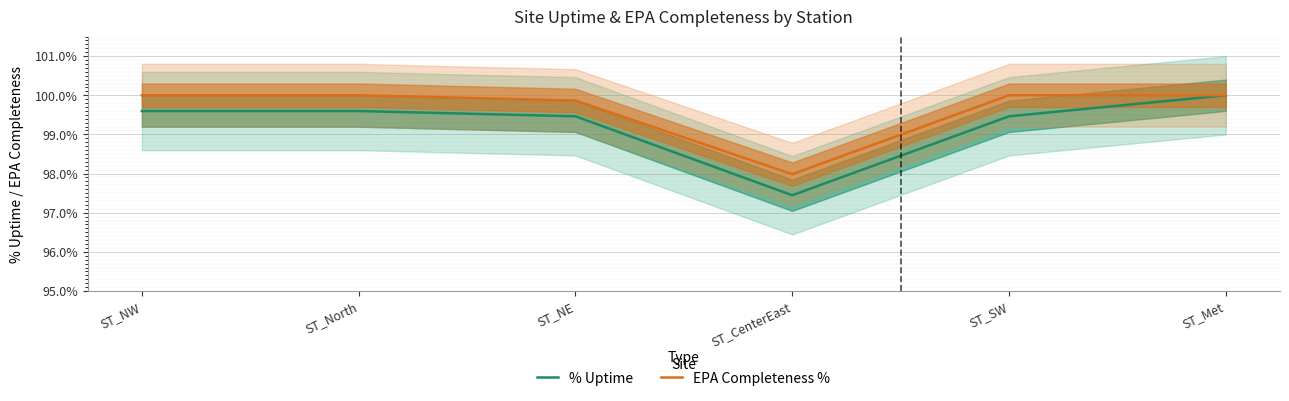

Rank the series at ST_SW from highest to lowest value.

EPA Completeness %, % Uptime